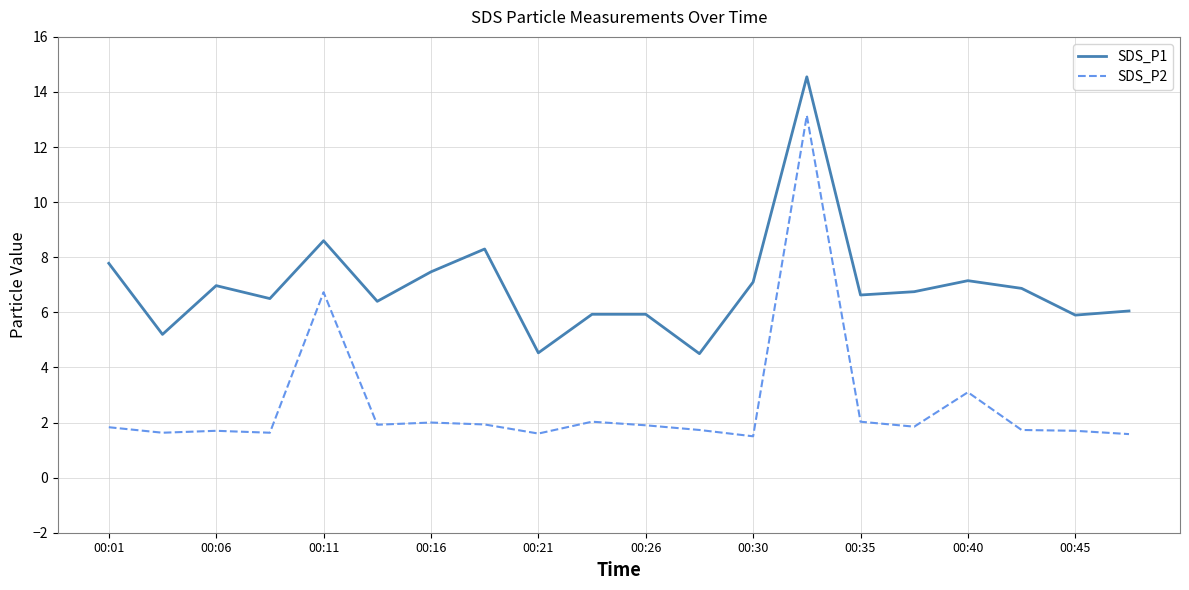

True or false: SDS_P1 and SDS_P2 cross at least once.

False